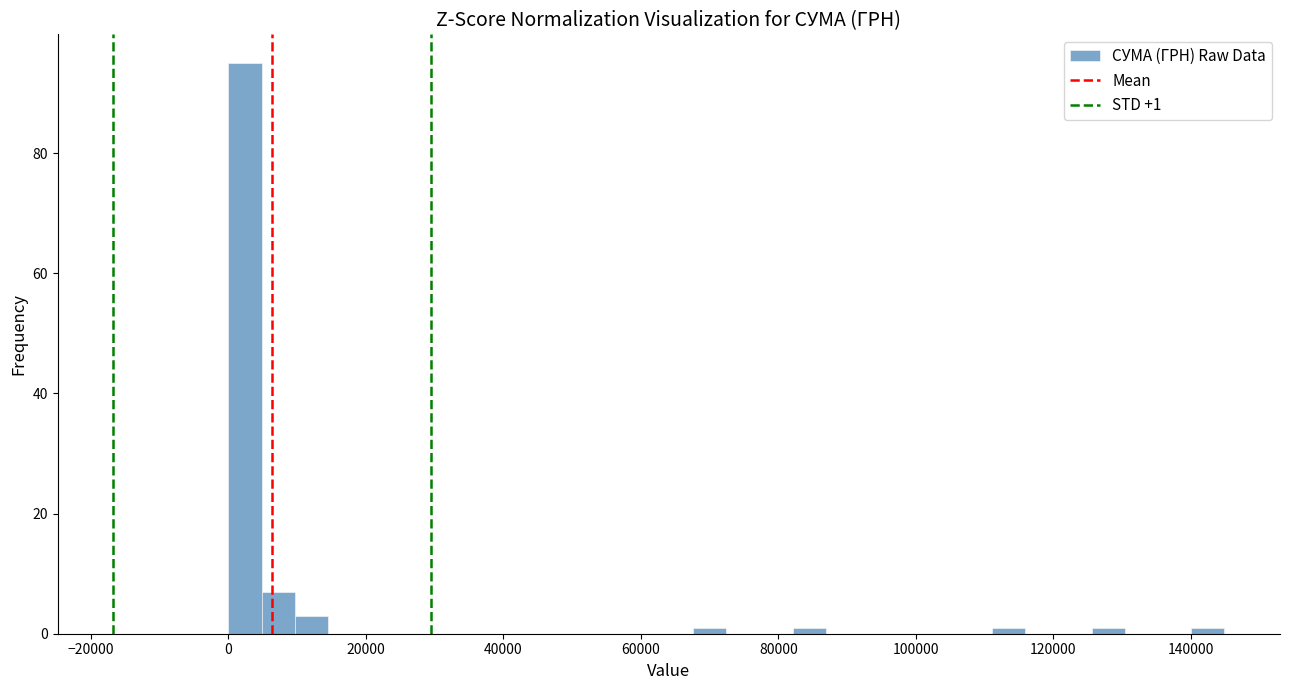

Read against the x-axis, roughly where is the centre of the tallest bar?

2000